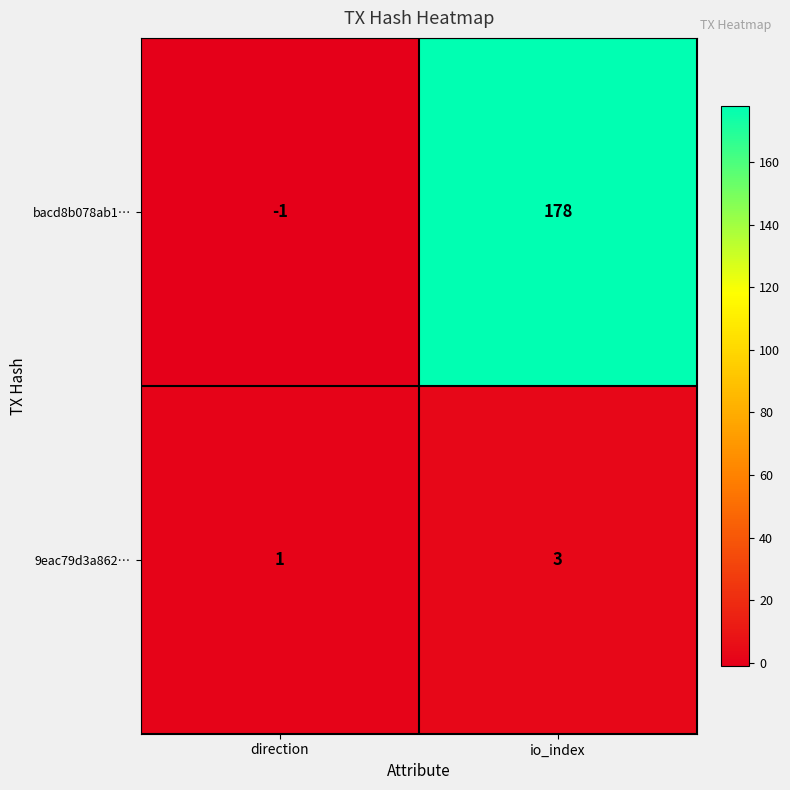

Reading right to left, transcribe all the data shown in this chart.

bacd8b078ab1…: io_index=178	direction=-1
9eac79d3a862…: io_index=3	direction=1